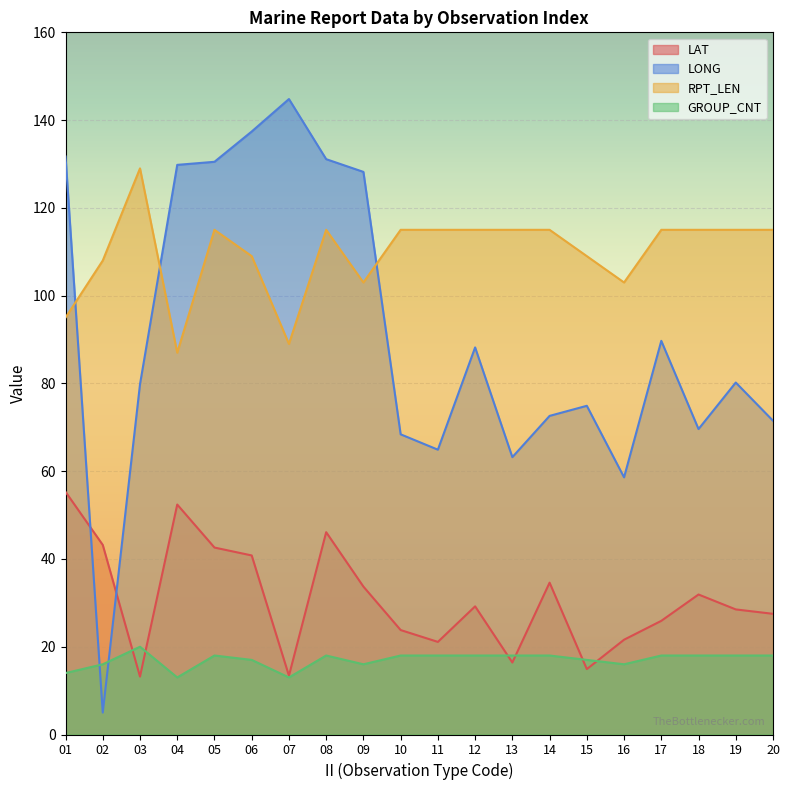

Which label corresponds to the smallest value in the chart?

02